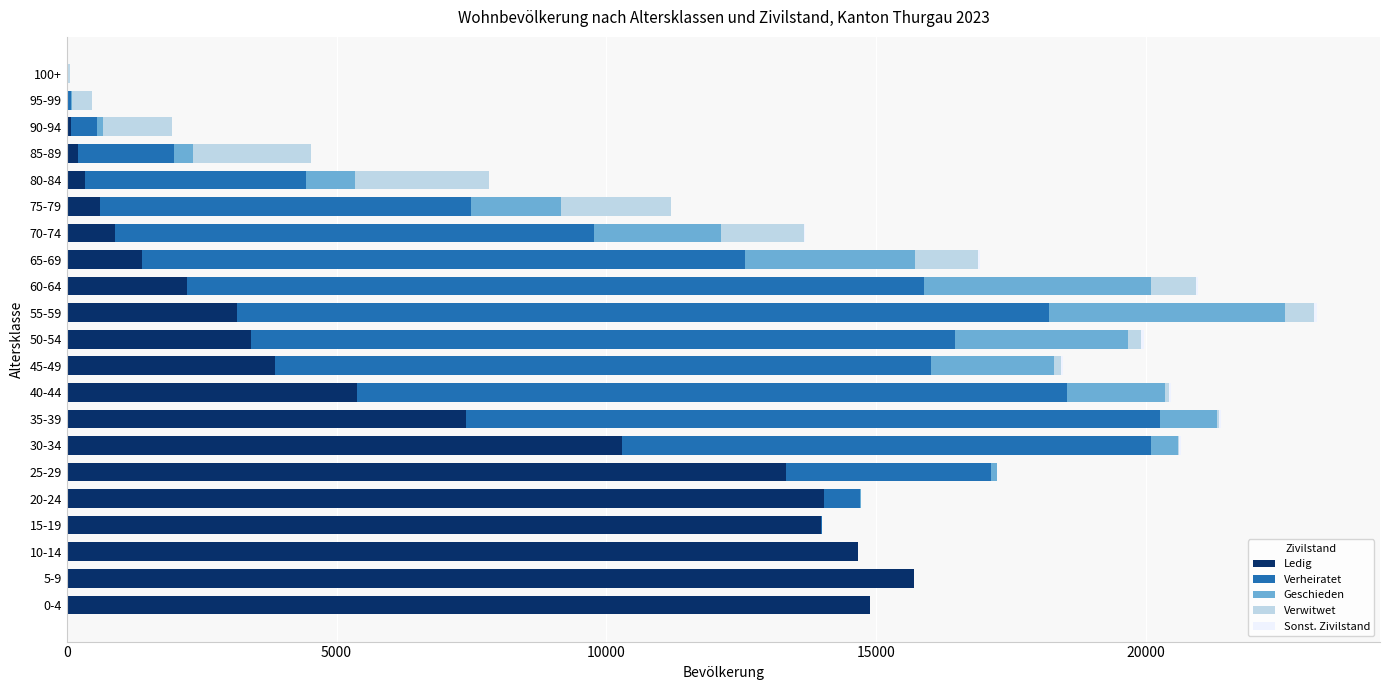

What is the maximum value for Ledig?

15699